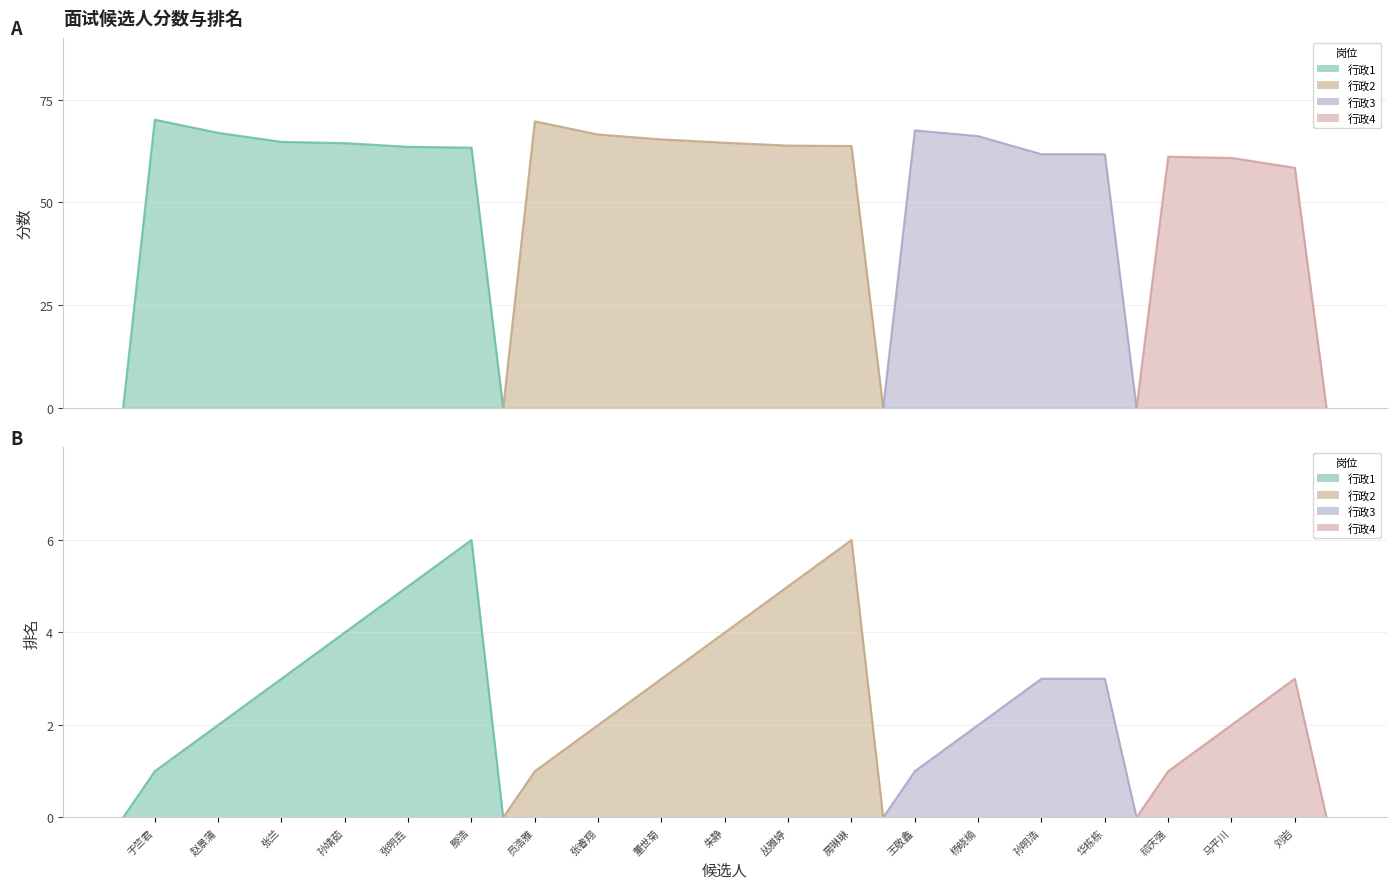

What is the label of the 16th point from the right?

孙靖茹